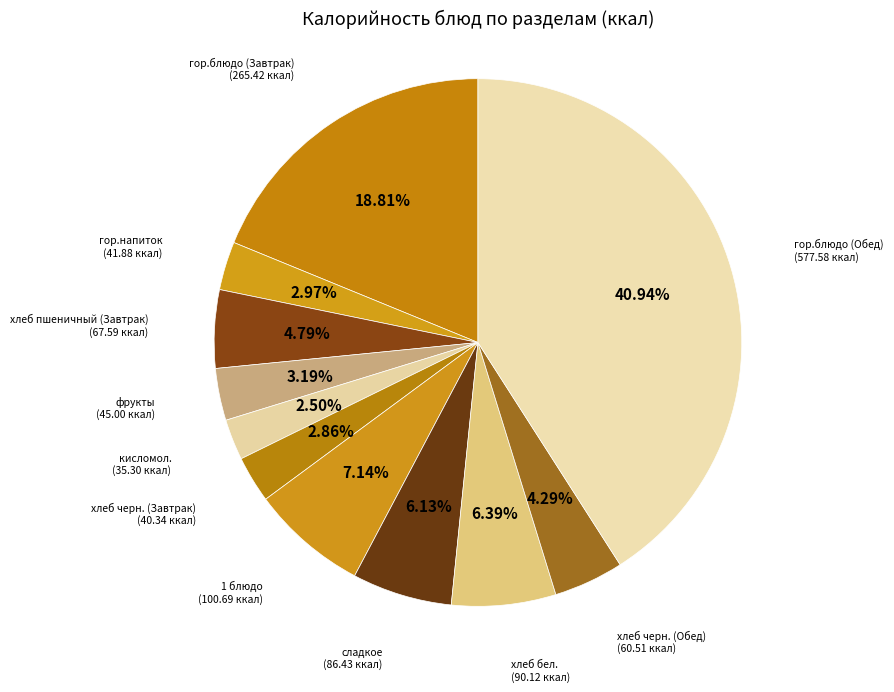

Is there a majority slice in this chart?

No